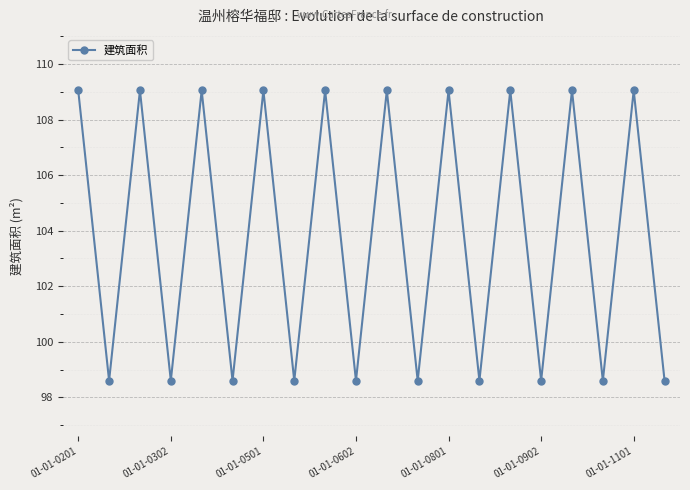

What is the value of the 20th point from the left?

98.6